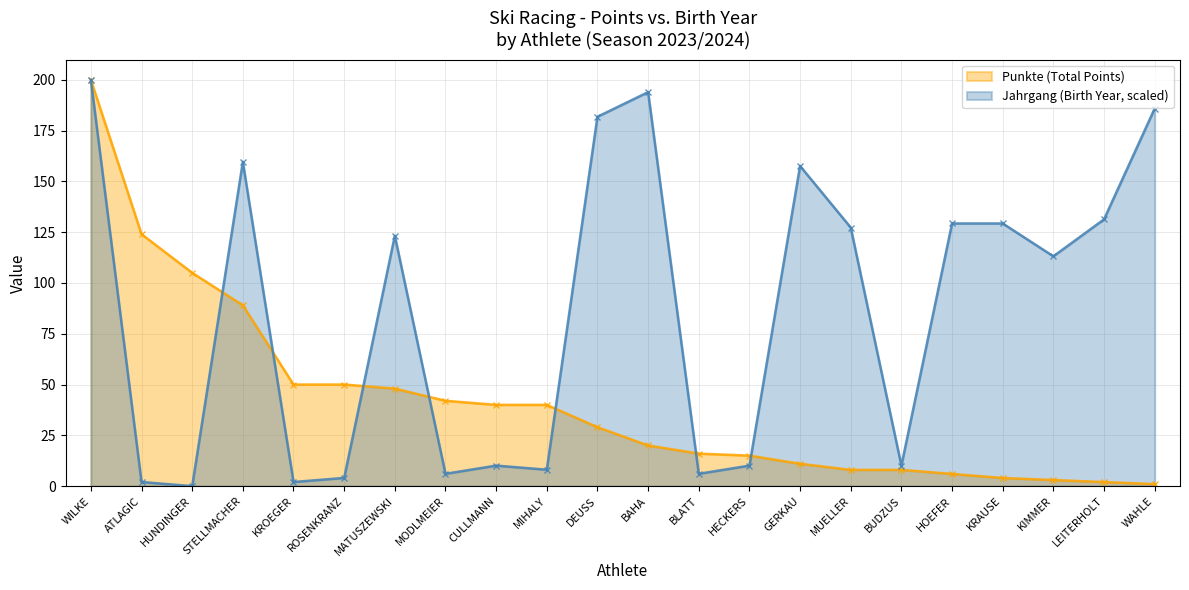

What is the approximate value of Punkte (Total Points) at HUNDINGER?

105.0